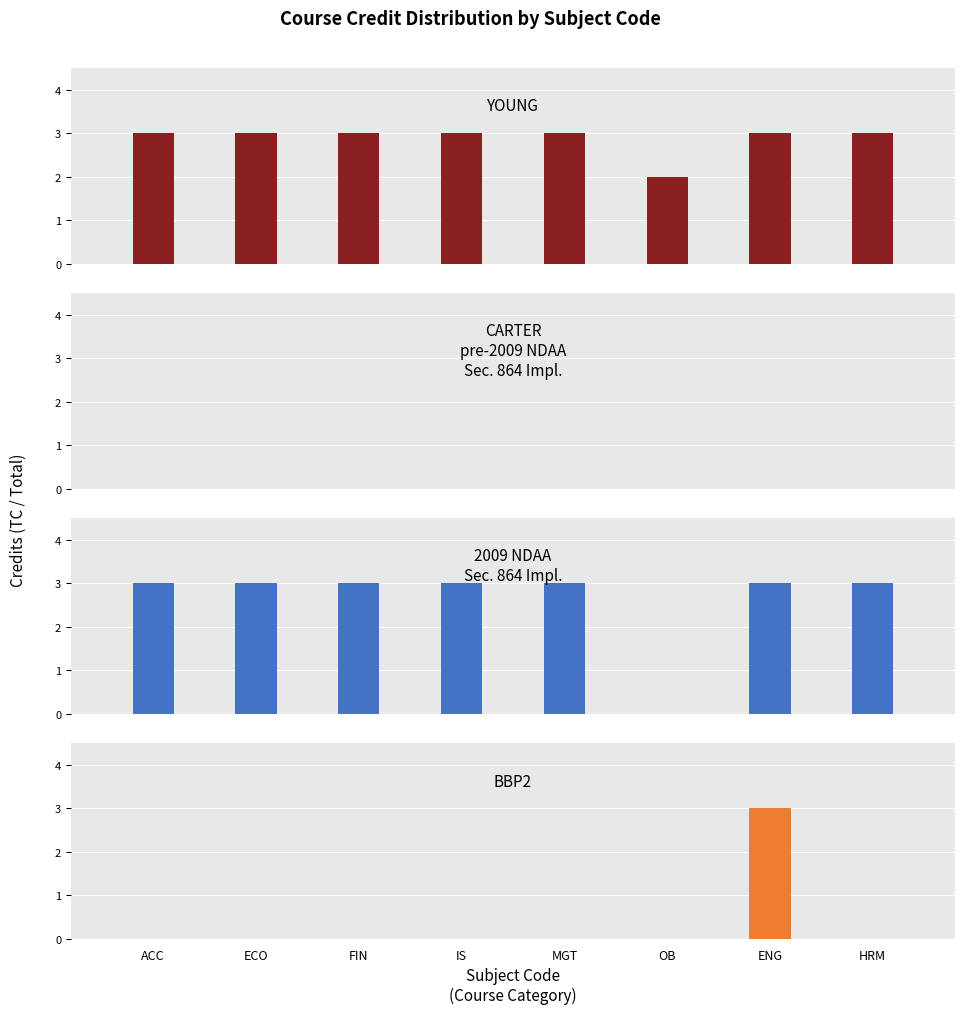

The CARTER series shows 0 at ECO. True or false?

True